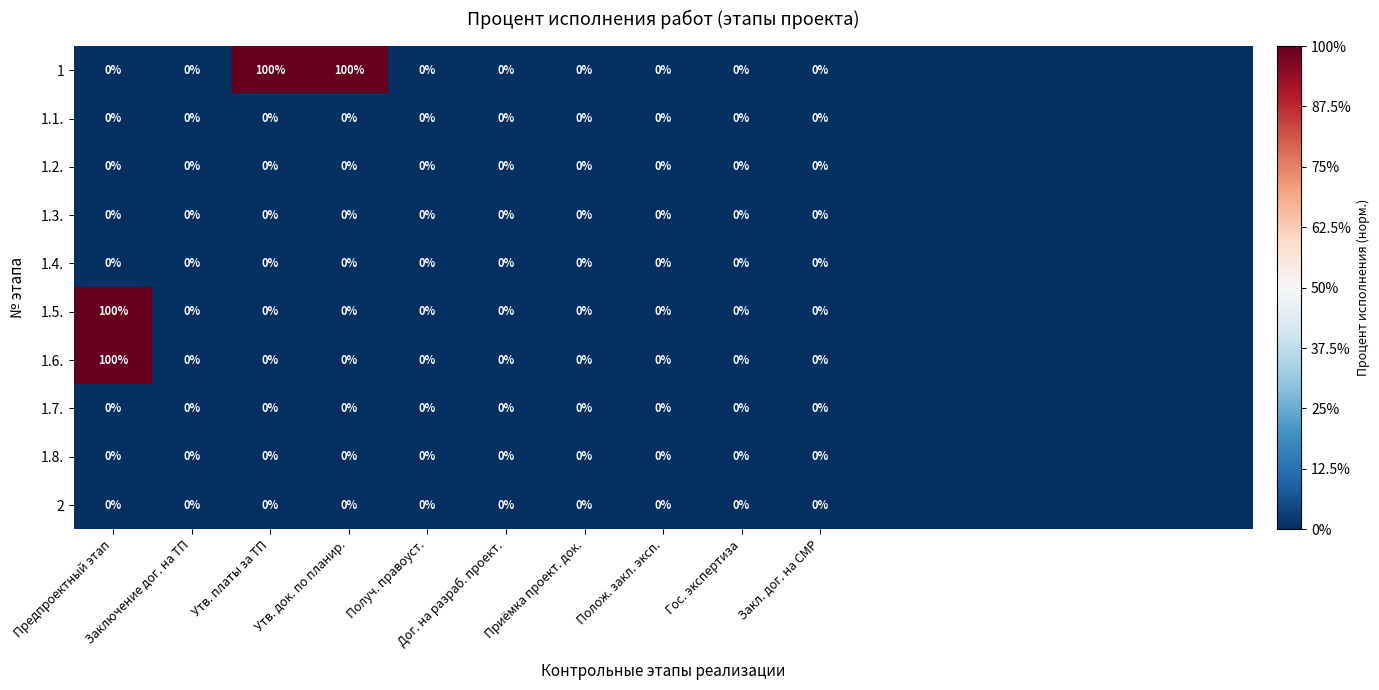

What is the total value across all series at Утв. платы за ТП?

100